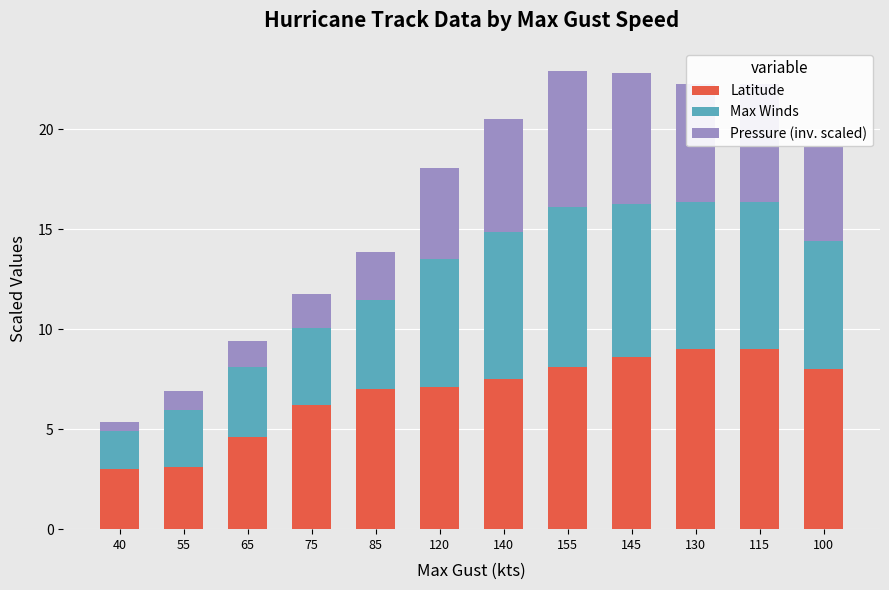

What is the difference between the maximum and minimum values in the Latitude series?

6.0